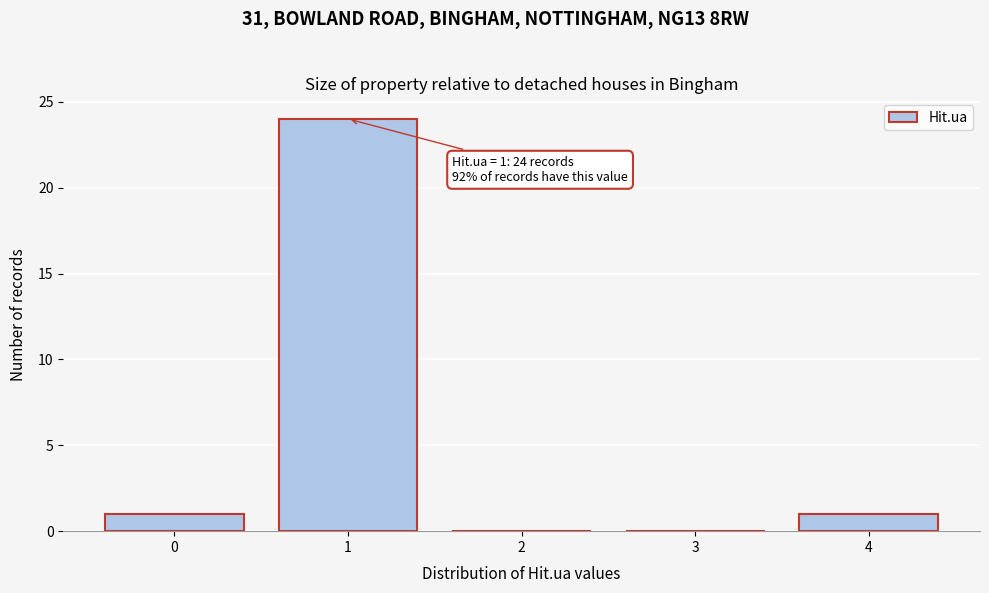

Over which range of the x-axis is the bar tallest?

0.5 to 1.5